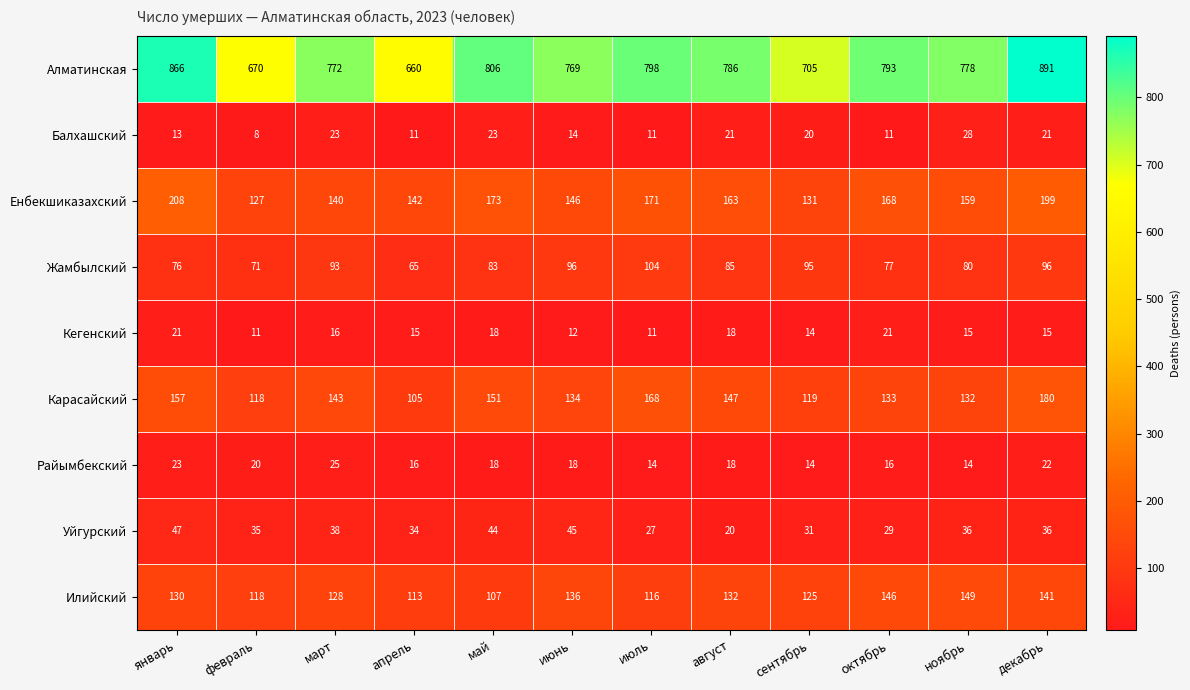

Between май and декабрь, which series saw the biggest shift?

Алматинская